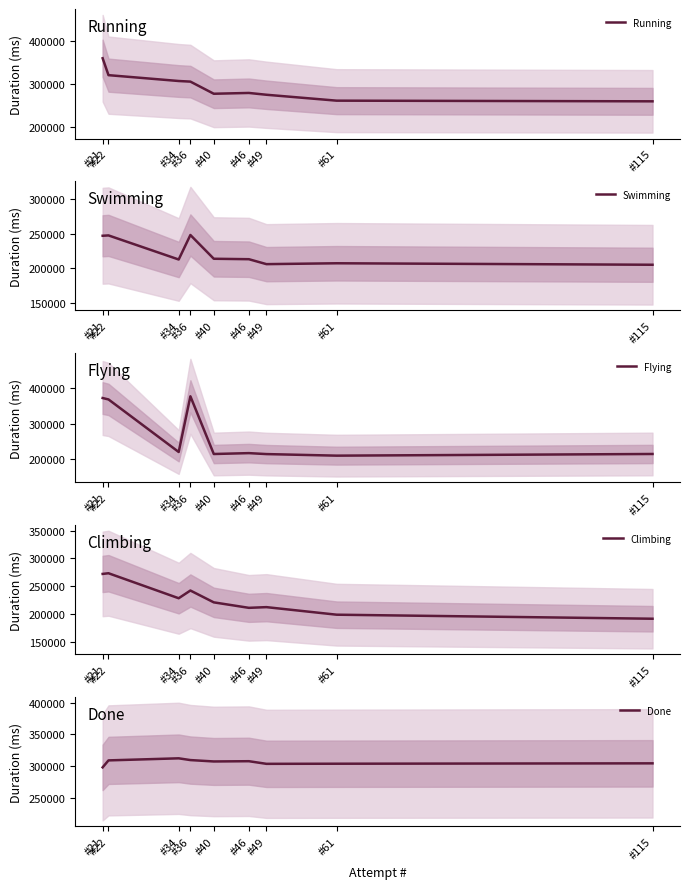

What is the difference between the highest and lowest values at #115?

113128